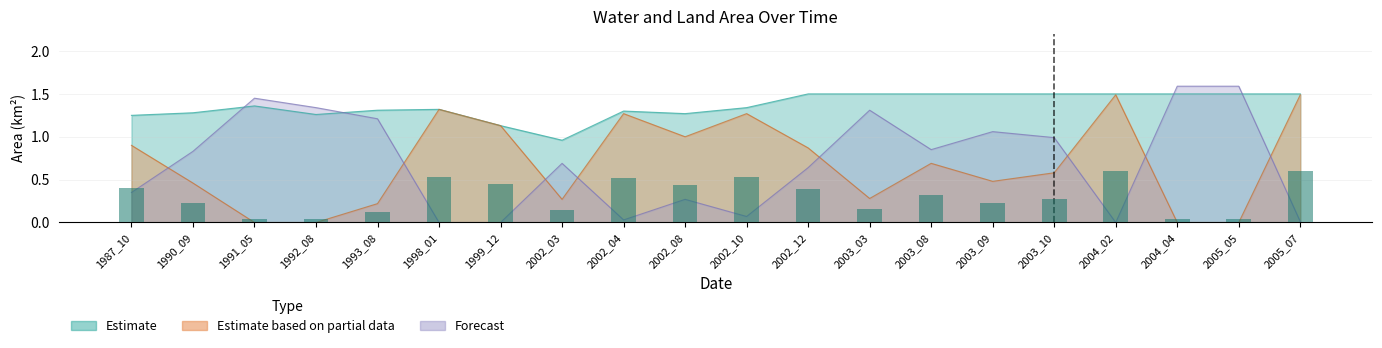

Between 1999_12 and 2002_12, which series saw the biggest shift?

origNoDataArea